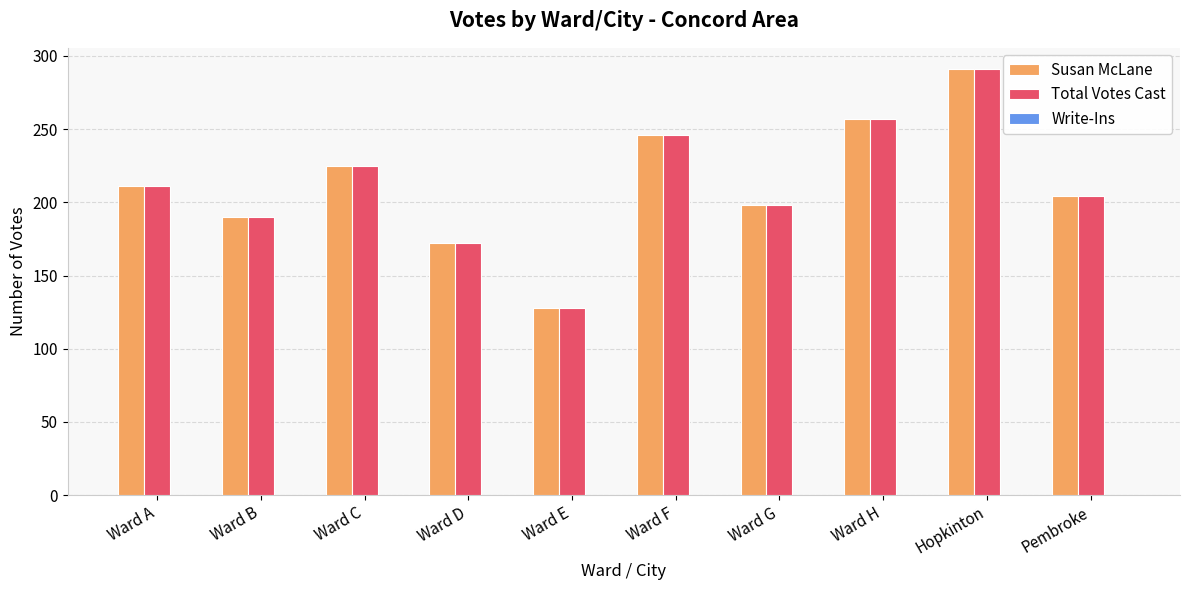

Is it true that Susan McLane equals 190 at Ward B?

True